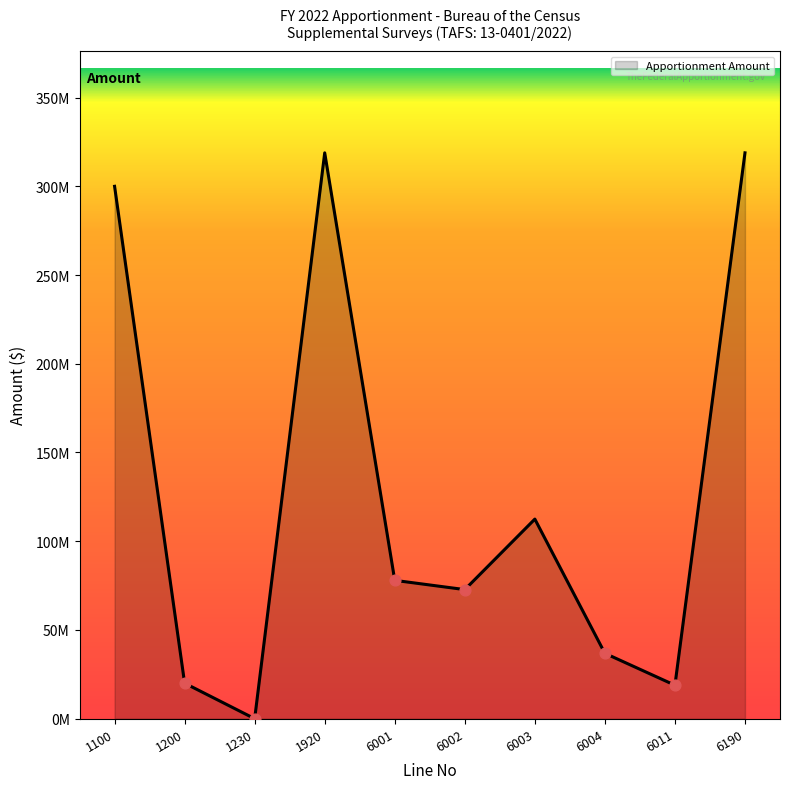

What is the change in value from 1920 to 6011?

-300000000